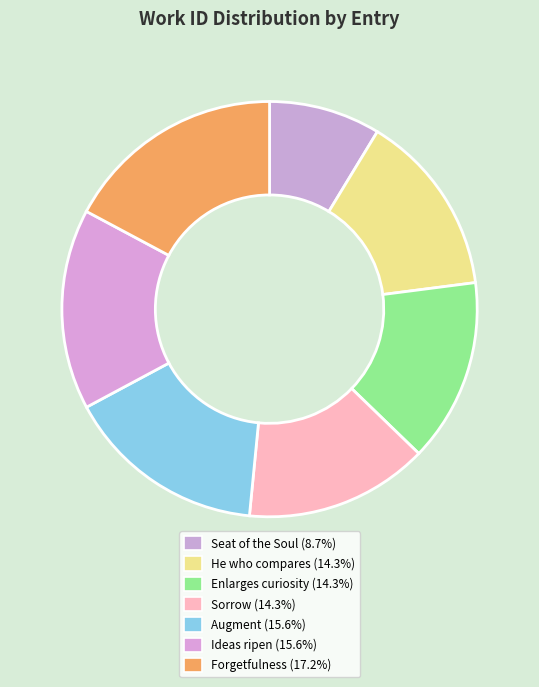

Count the number of slices in the pie.

7